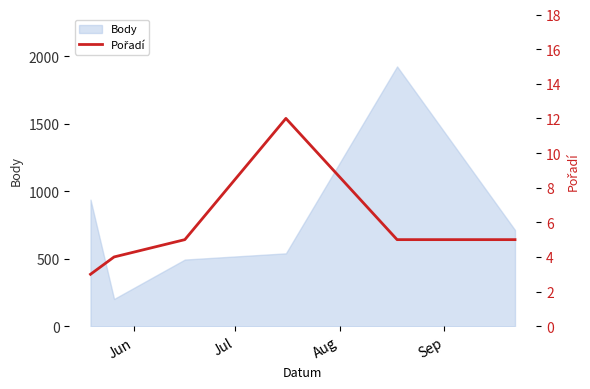

True or false: there are more than 0 points higher than both neighbors.

True